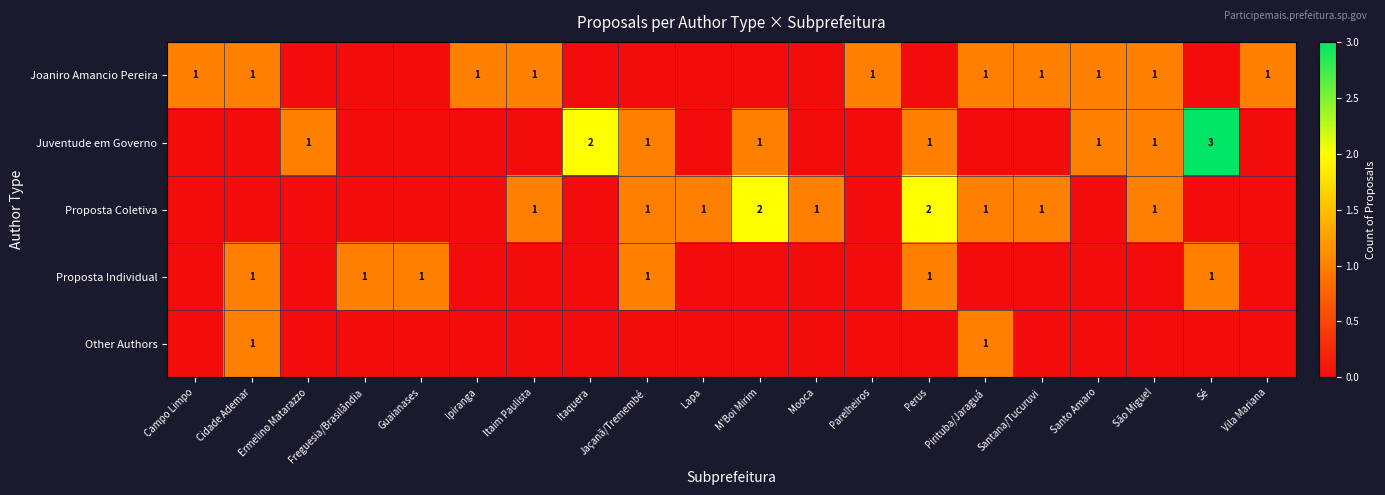

Is it true that Joaniro Amancio Pereira equals 1 at Pirituba/Jaraguá?

True